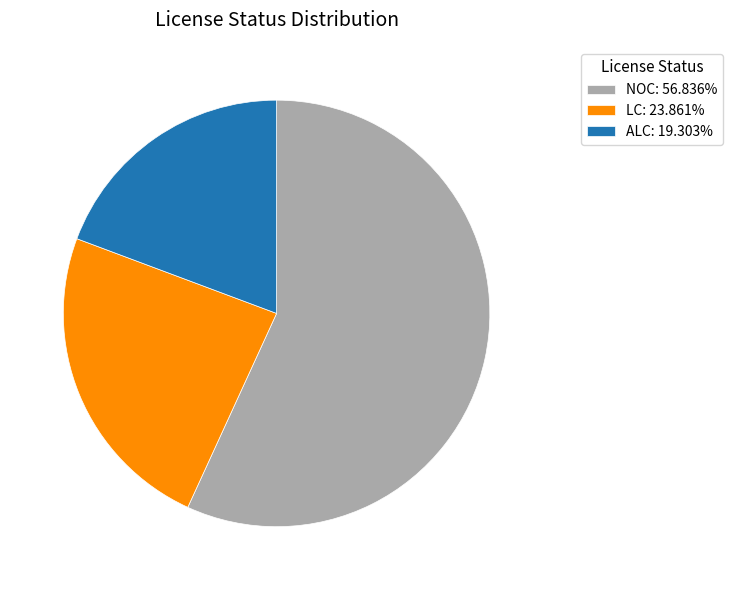

Is there any slice that represents more than half of the pie?

Yes